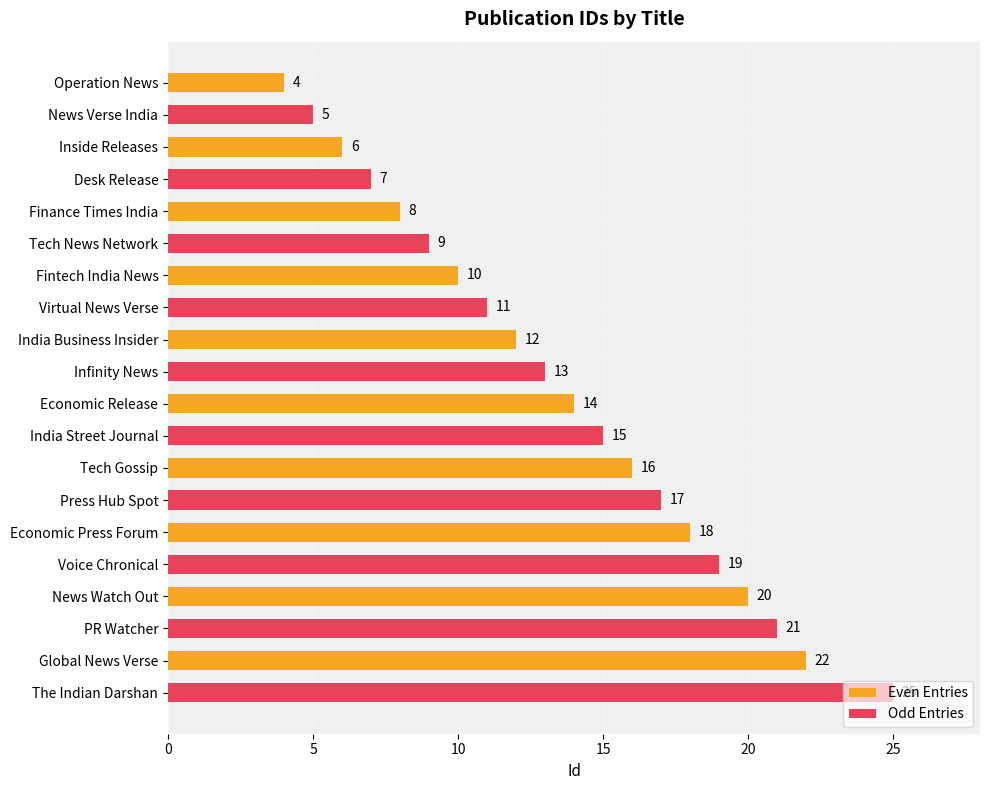

Which series has the widest spread of values?

Odd Entries